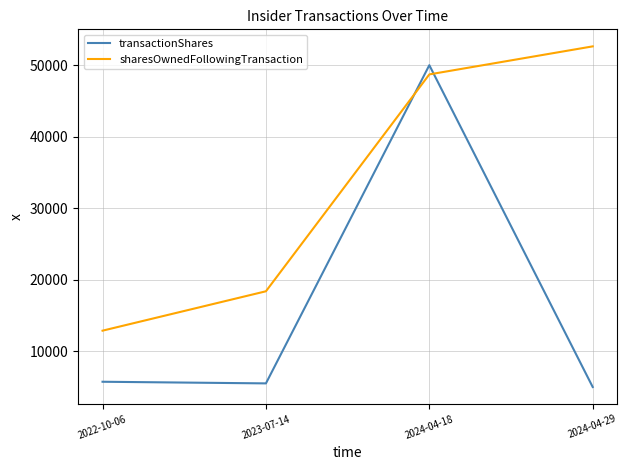

Which series has the largest total across all categories?

sharesOwnedFollowingTransaction